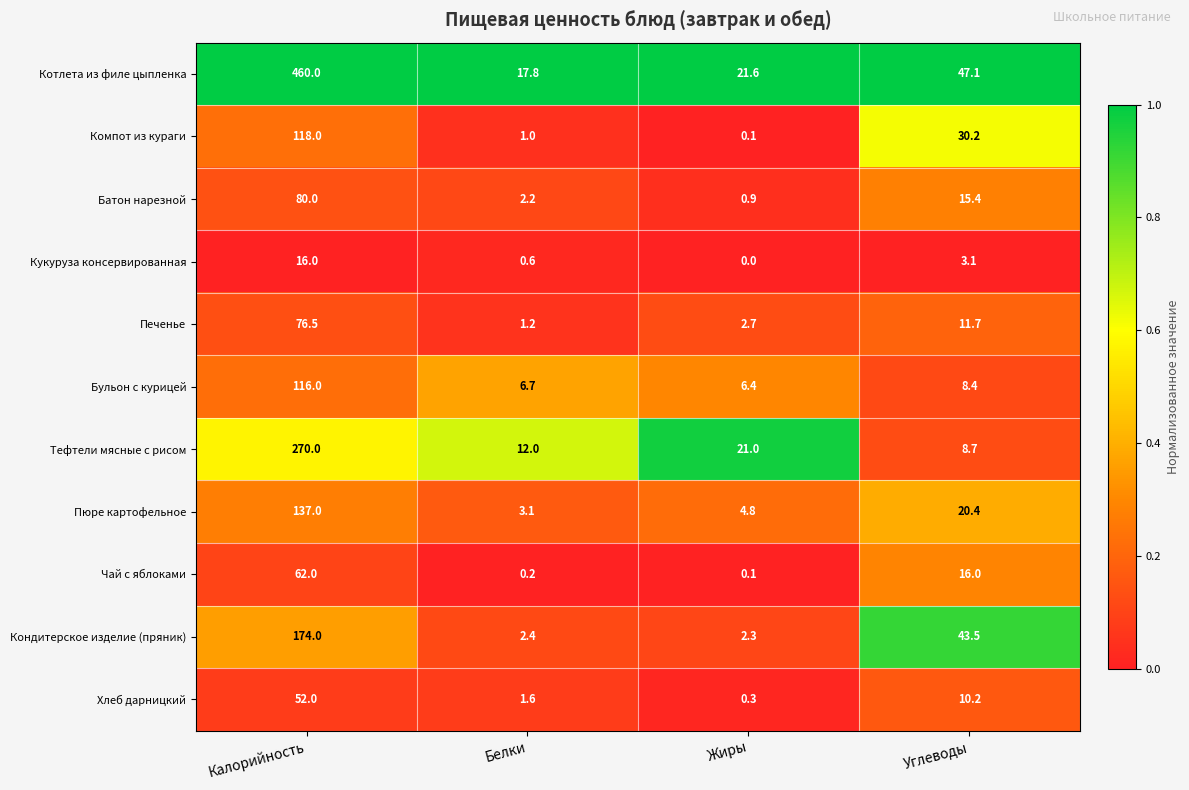

What is the sum of all Котлета из филе цыпленка values?

546.5